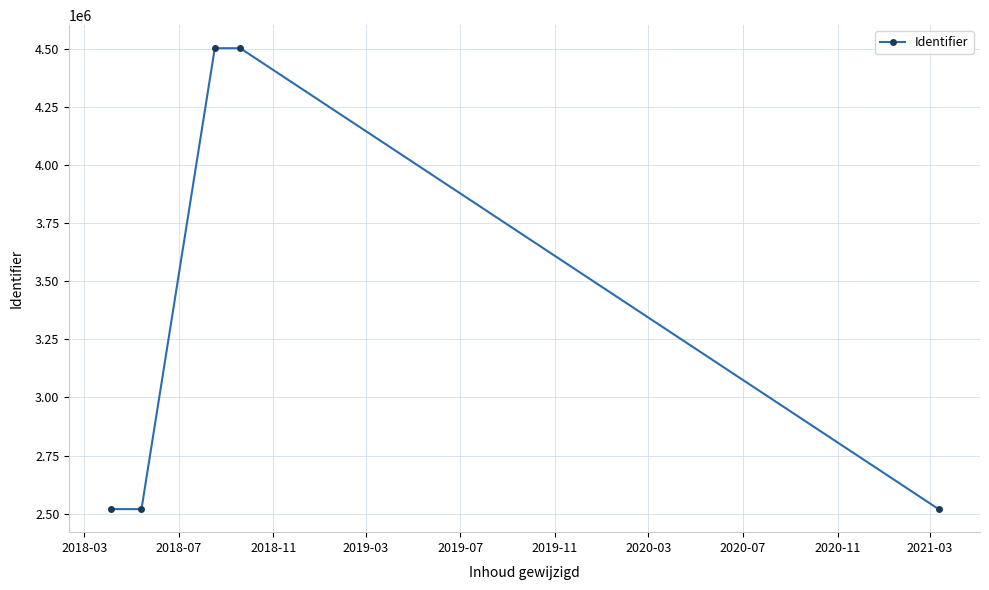

What is the value of the 4th point from the left?

4503028